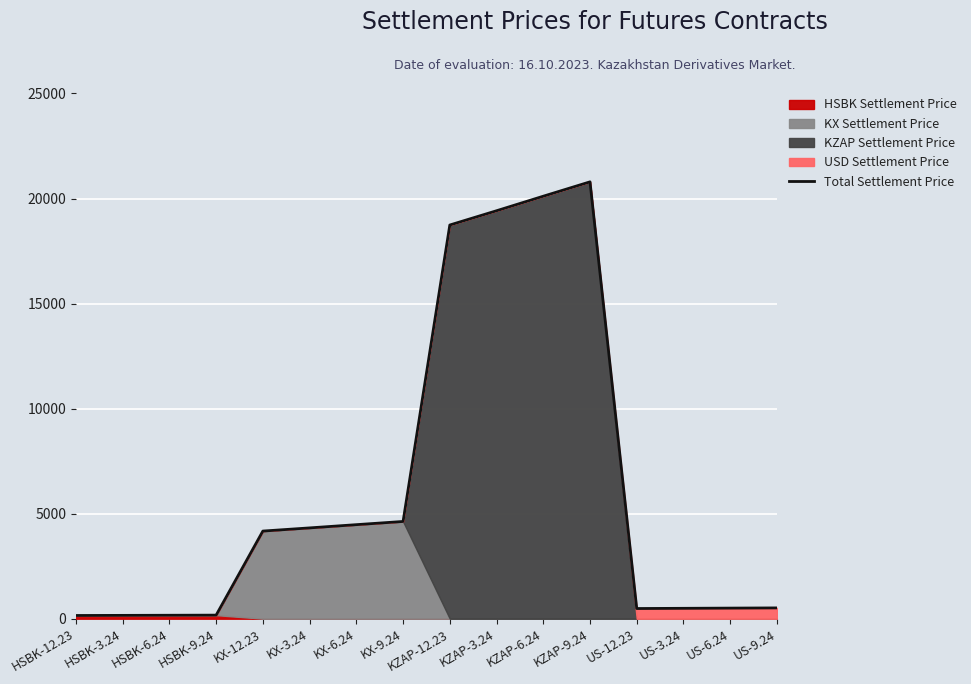

What is the sum of the values at KX-3.24 and KZAP-12.23?

23062.9